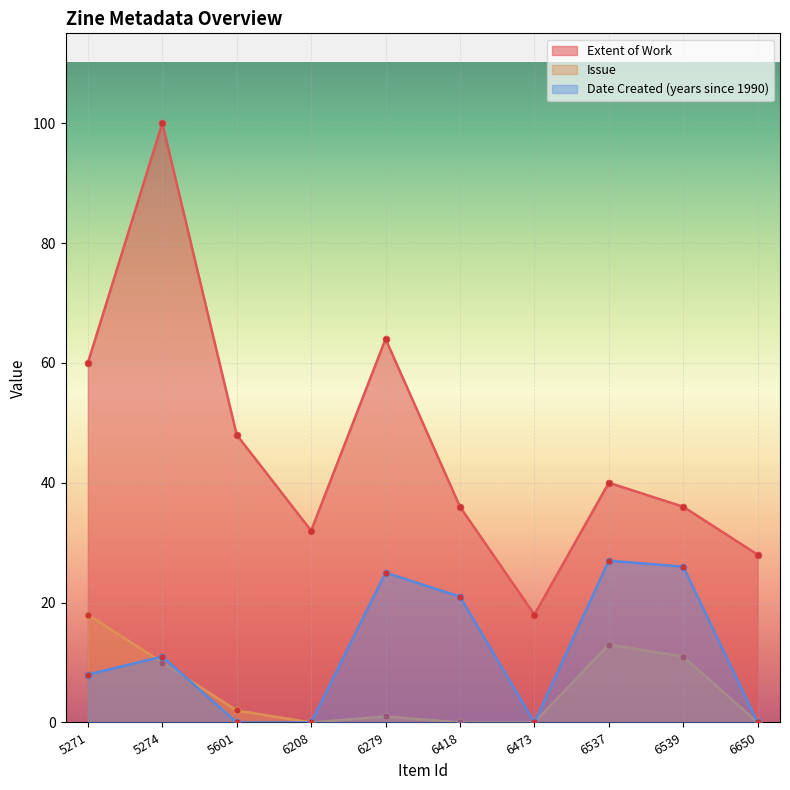

Which category has the highest value in the Extent of Work series?

5274